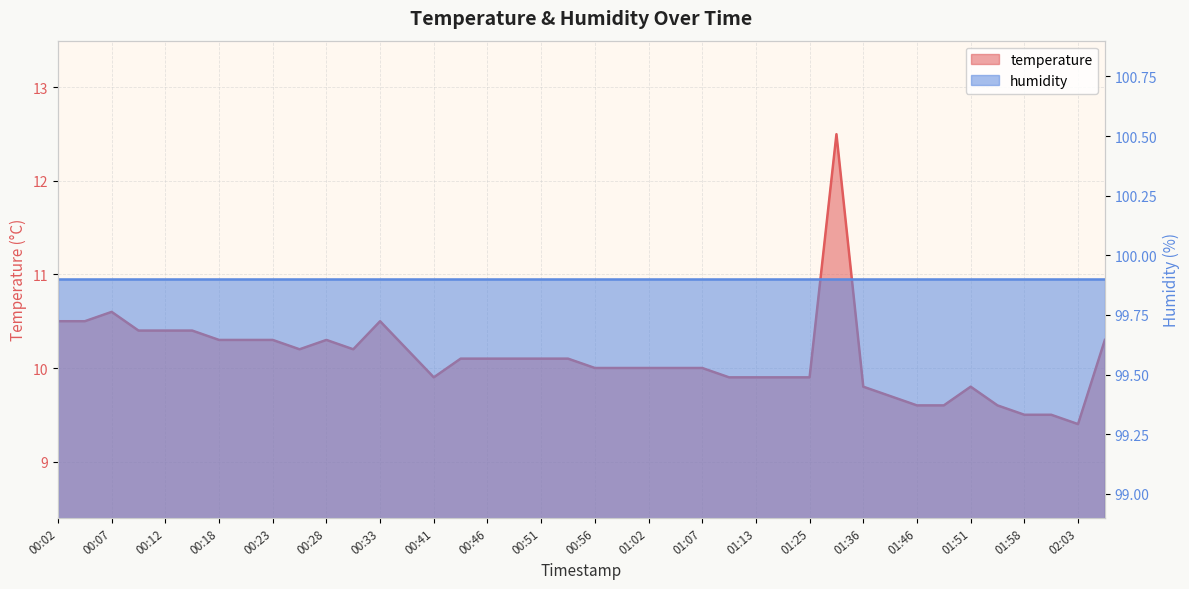

What is the label of the 15th point from the left?

00:41